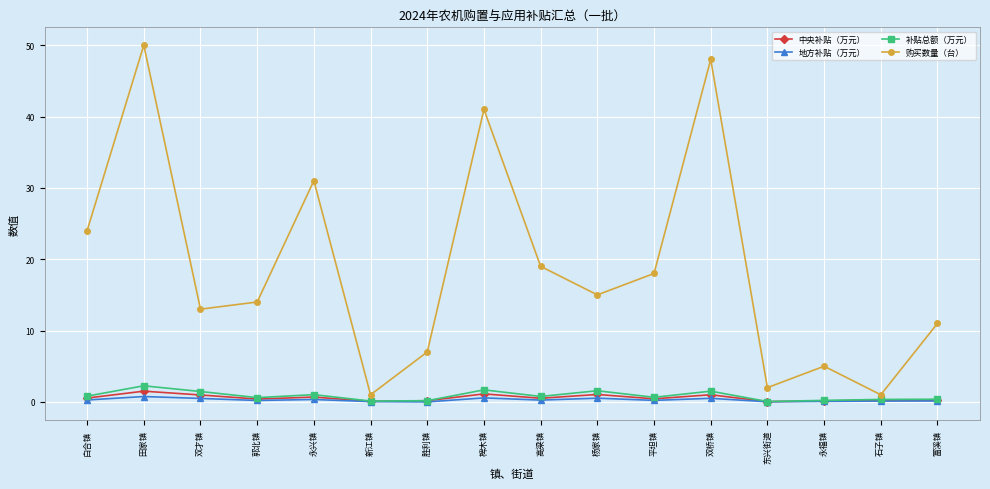

What is the label of the 5th point from the left?

永兴镇